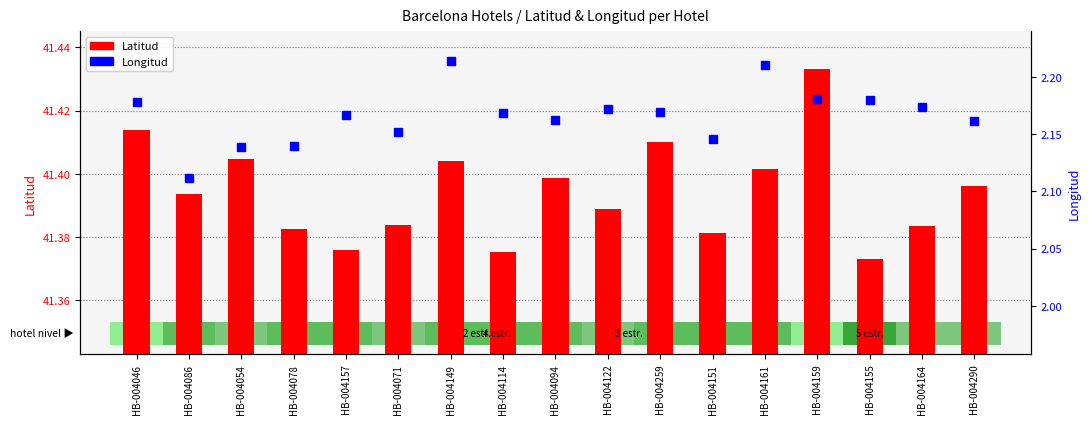

Which series contains the lowest Y value?

Longitud